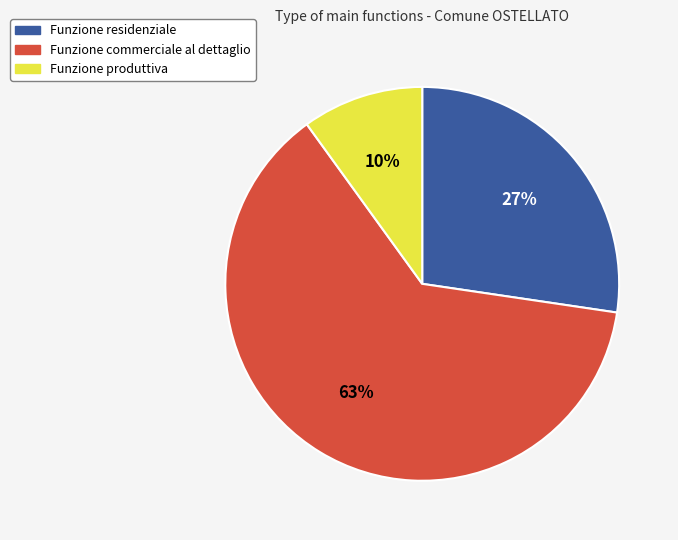

Do Funzione commerciale al dettaglio and Funzione produttiva together represent more than half of the pie?

Yes